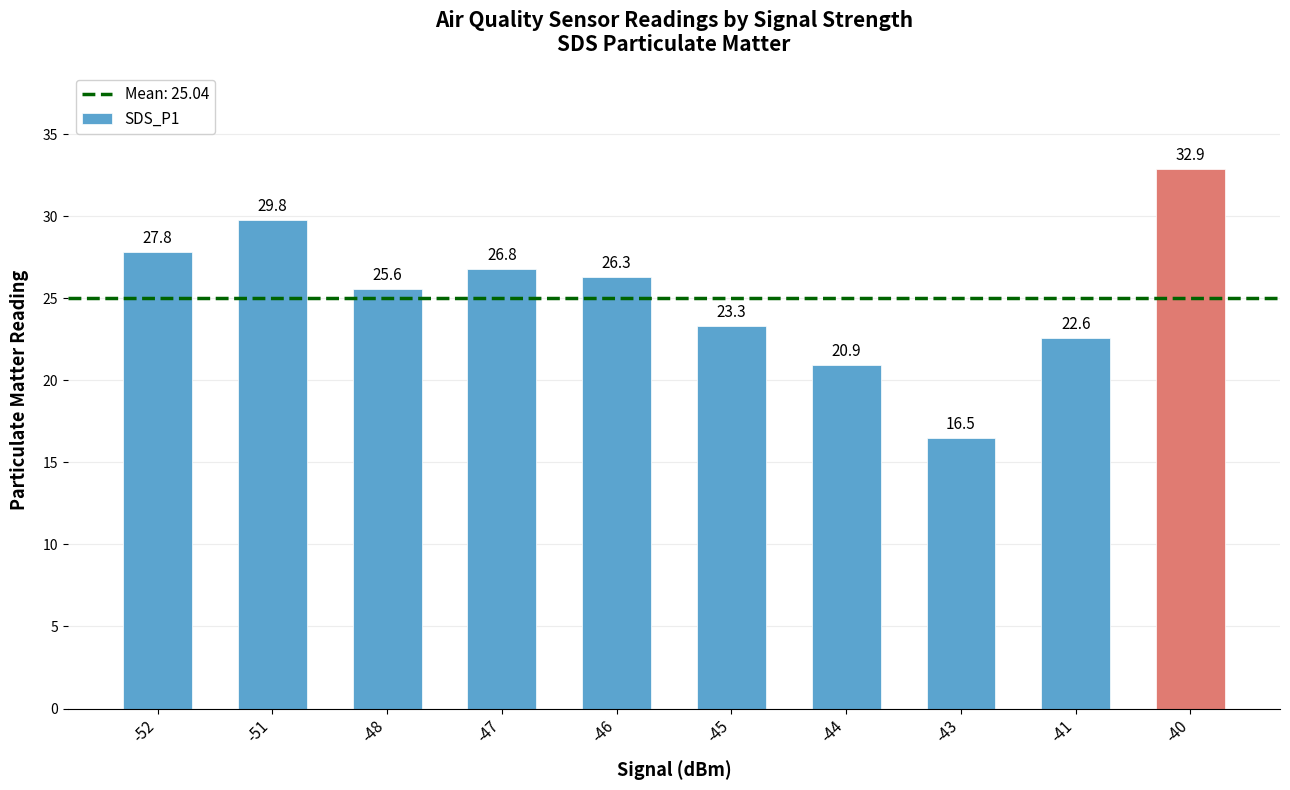

Is it true that the value at -43 is 24.5?

False